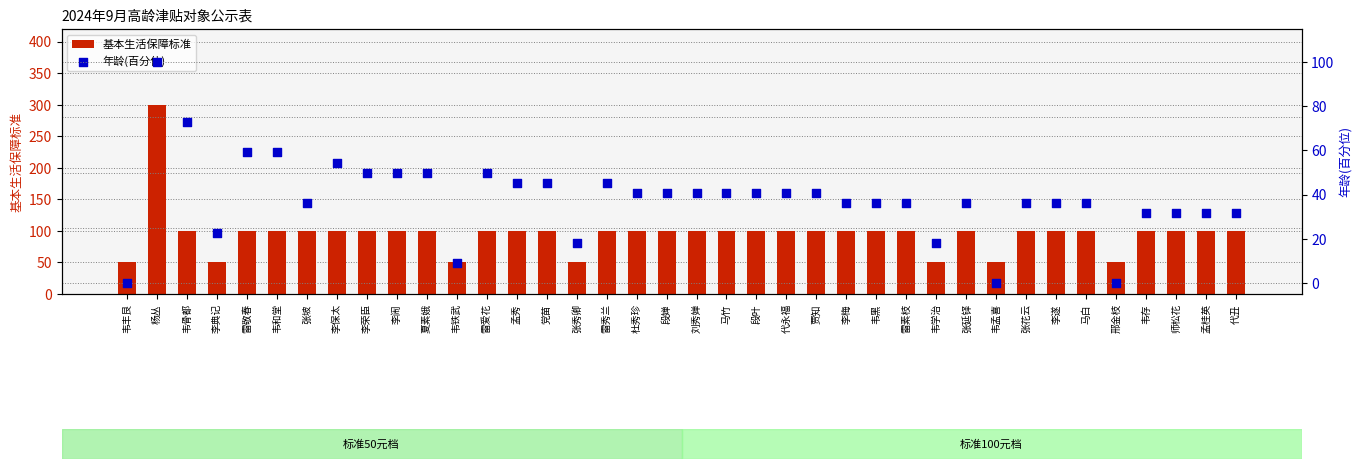

Which series has the largest Y range (max minus min)?

基本生活保障标准